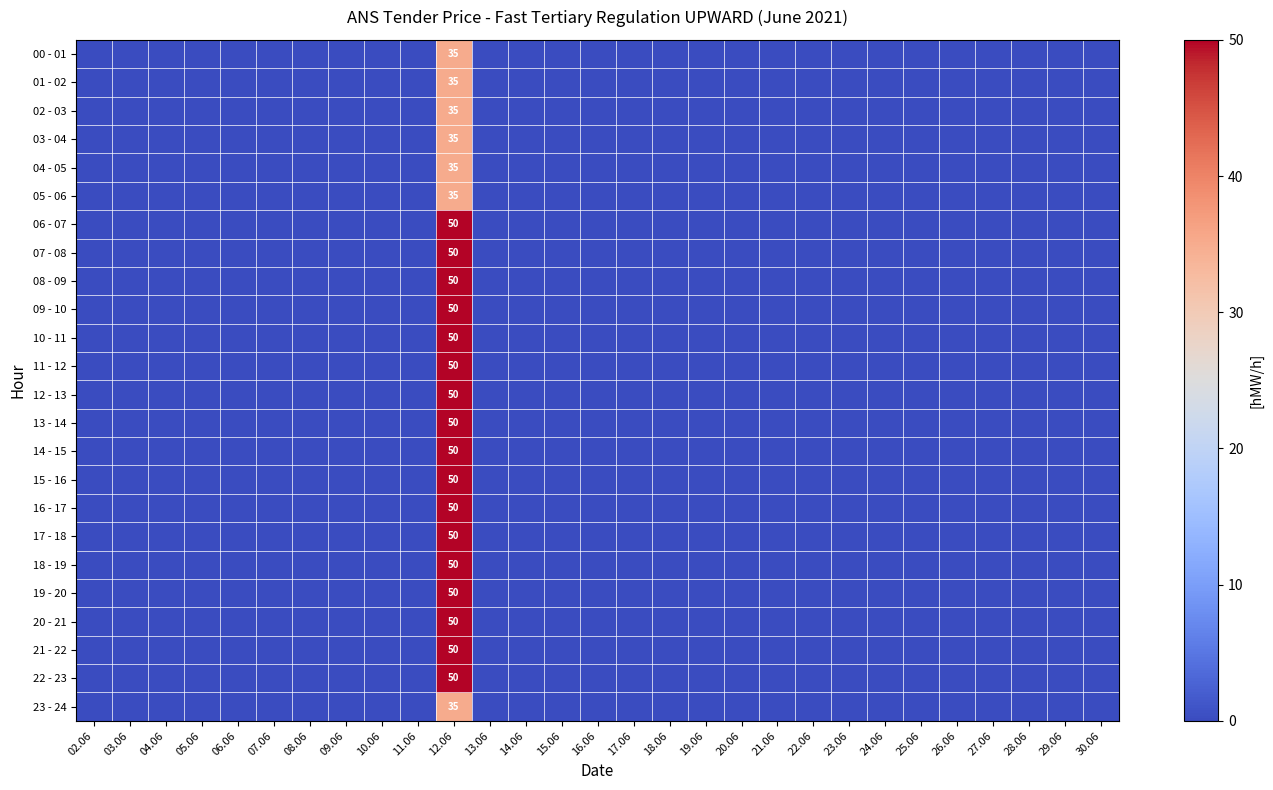

The value of 07 - 08 at 10.06 is -29. True or false?

False